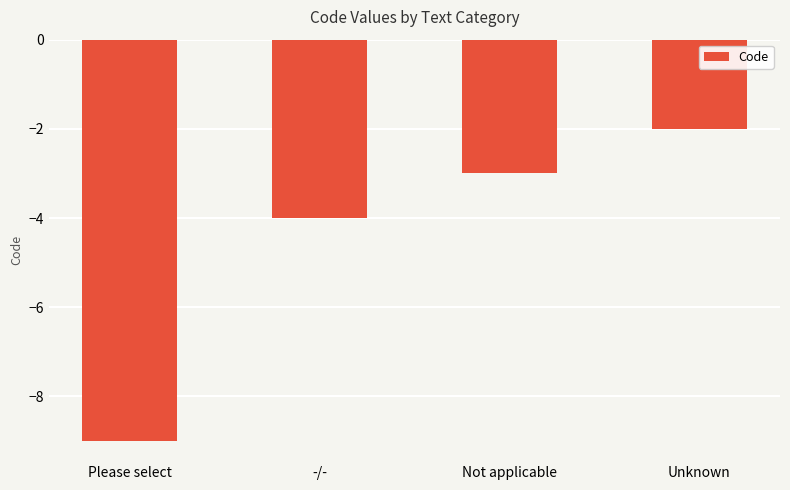

What is the average value?

-4